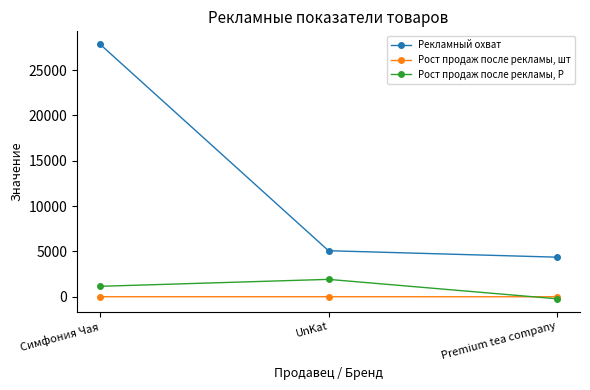

How many distinct data groups are displayed?

3